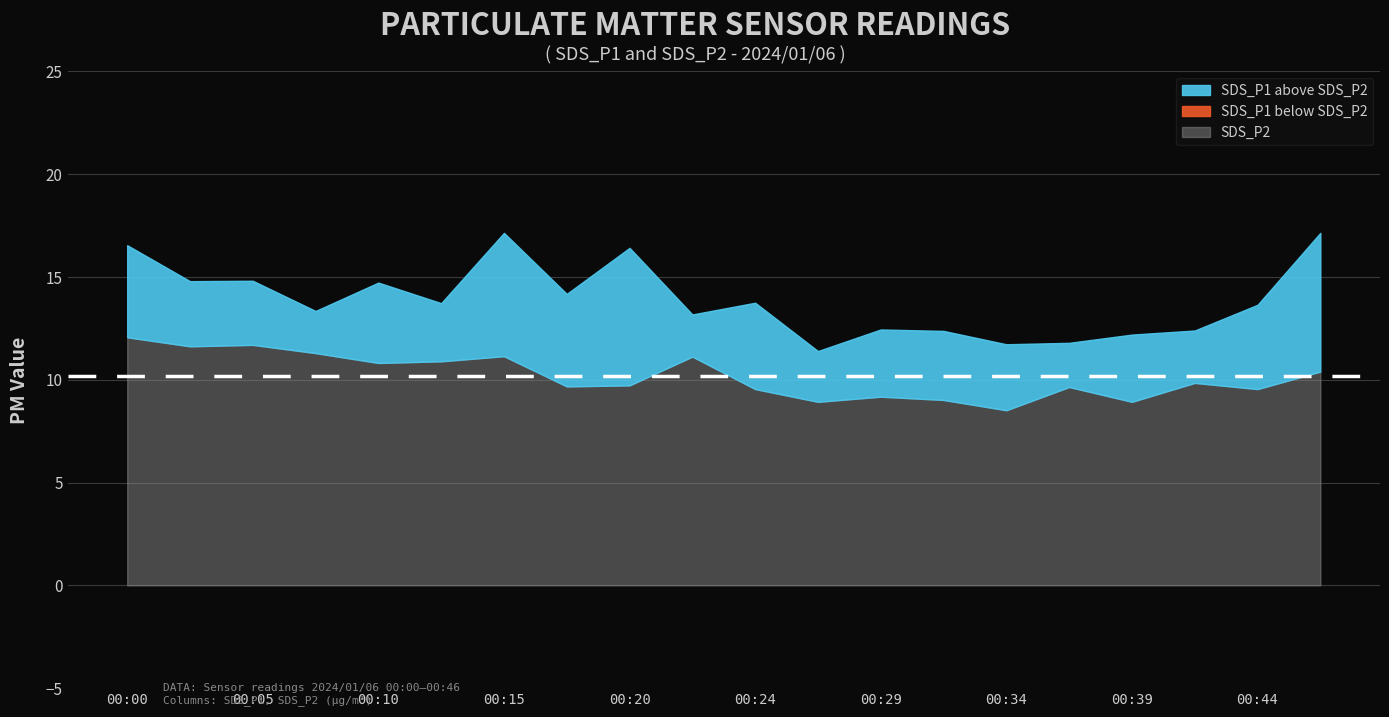

True or false: SDS_P1 has more than 0 points higher than both neighbors.

True